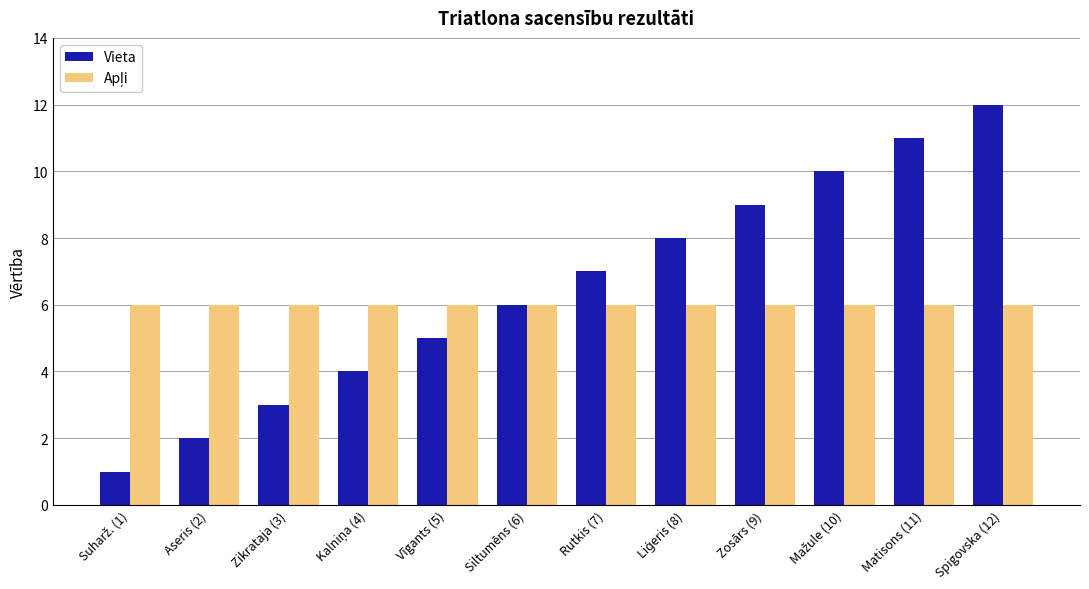

The value of Vieta at Rutkis (7) is 7. True or false?

True